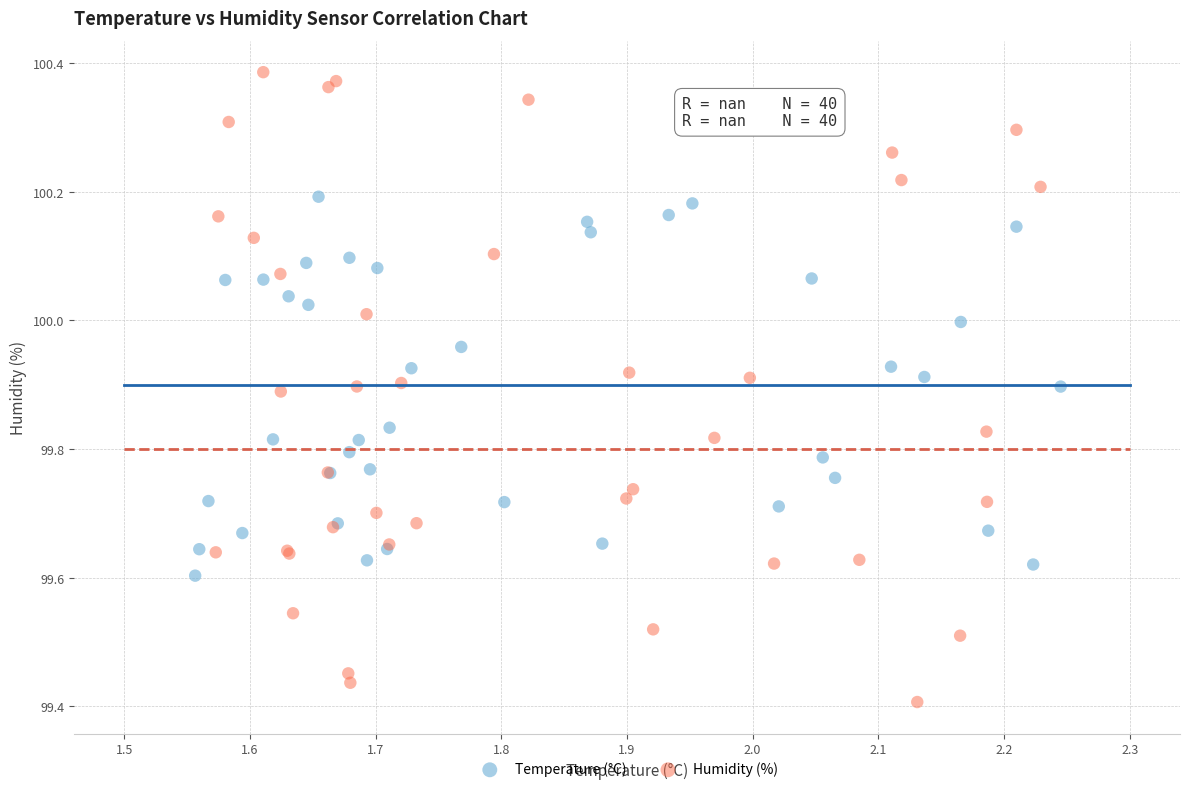

Which series has the largest Y range (max minus min)?

Humidity (%)